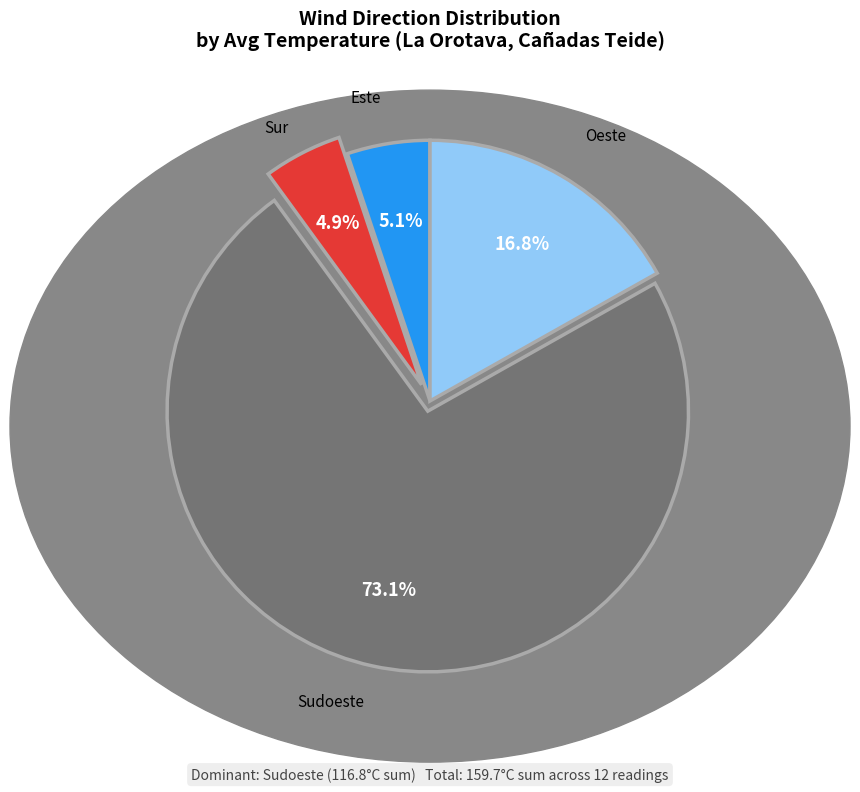

Count the number of slices in the pie.

4